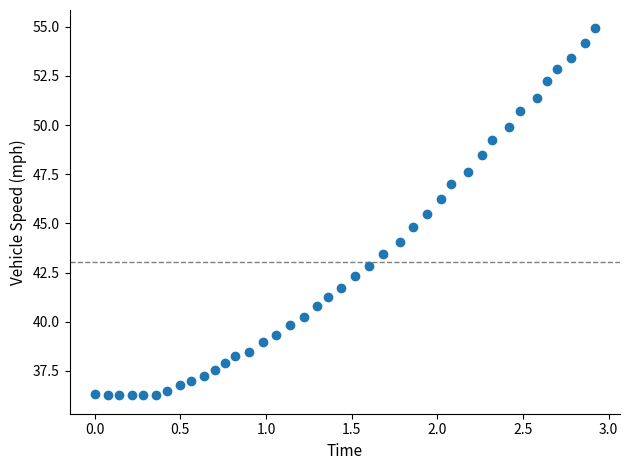

What is the range of X values (max minus min)?

2.9